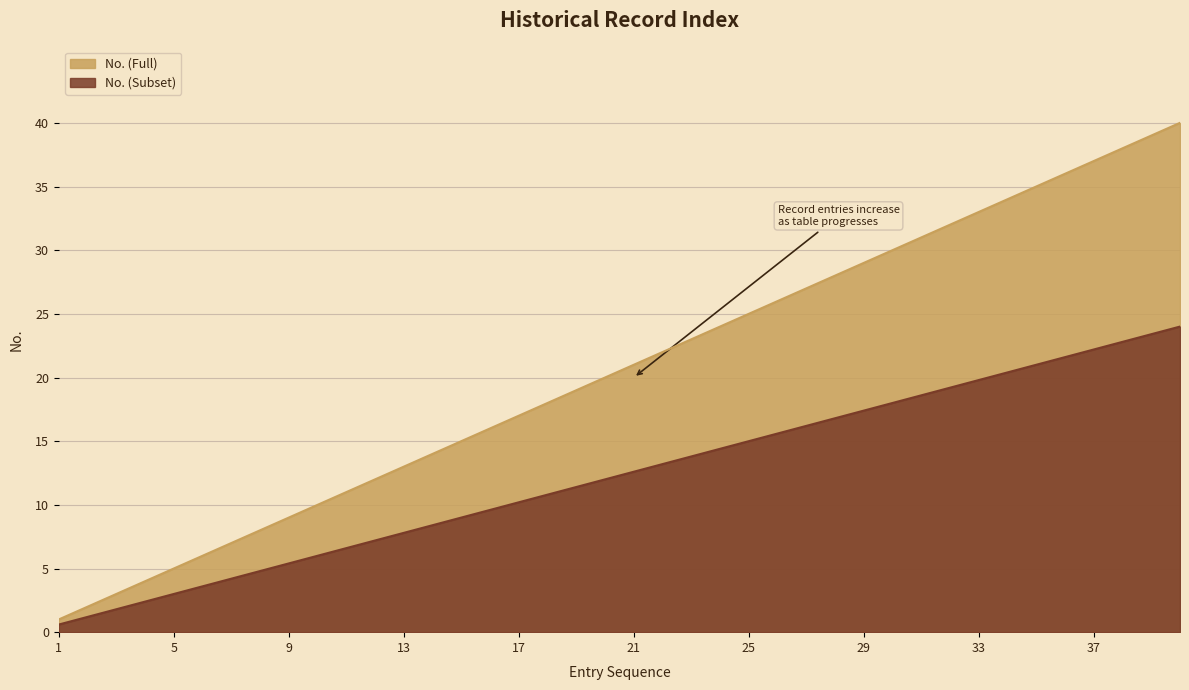

Reading left to right, transcribe all the data shown in this chart.

1=1	2=2	3=3	4=4	5=5	6=6	7=7	8=8	9=9	10=10	11=11	12=12	13=13	14=14	15=15	16=16	17=17	18=18	19=19	20=20	21=21	22=22	23=23	24=24	25=25	26=26	27=27	28=28	29=29	30=30	31=31	32=32	33=33	34=34	35=35	36=36	37=37	38=38	39=39	40=40